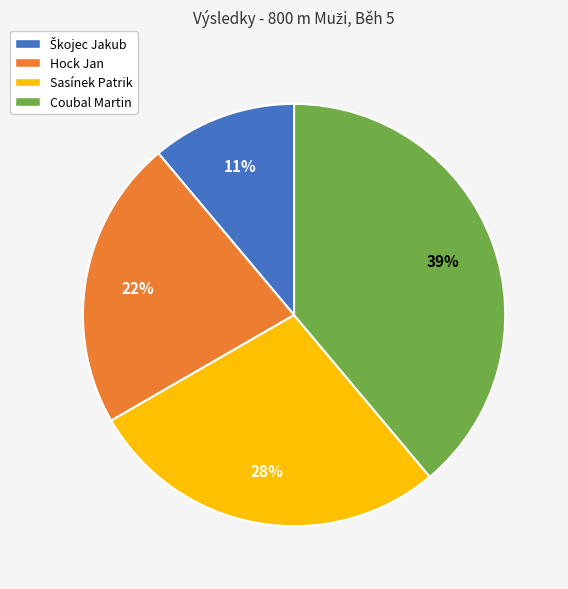

What is the ratio of the value at Hock Jan to the value at Sasínek Patrik?

0.8